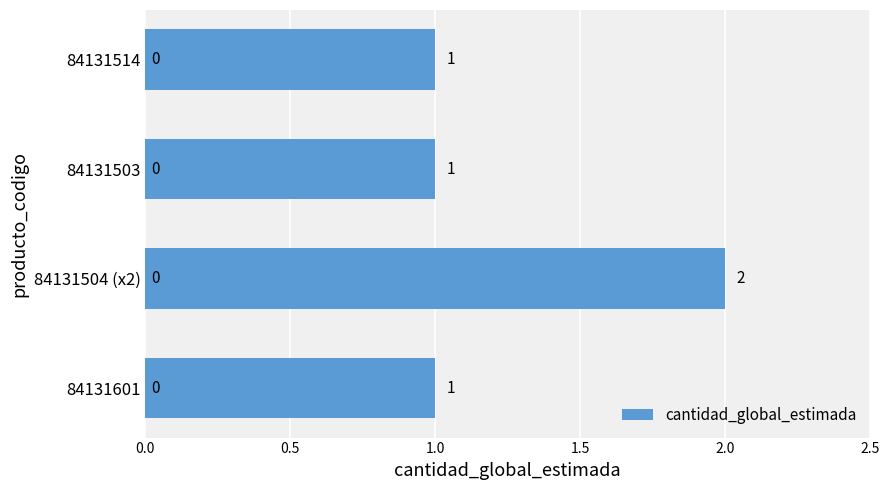

What is the value of the 1st bar from the top?

1